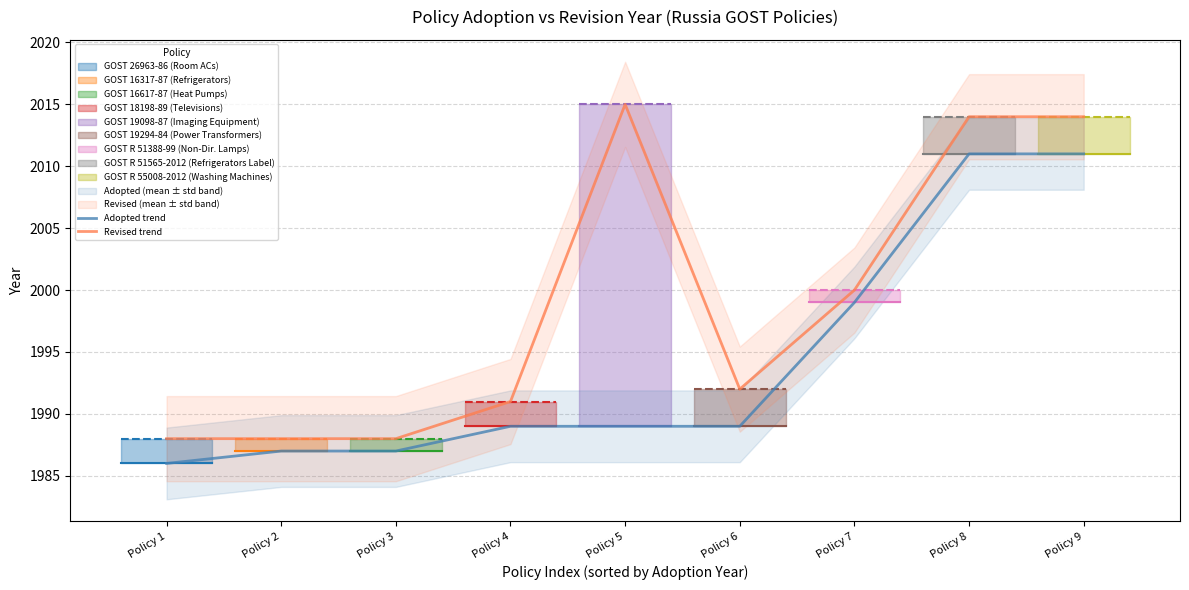

At which label does Adopted trend first exceed 1989?

Policy 7